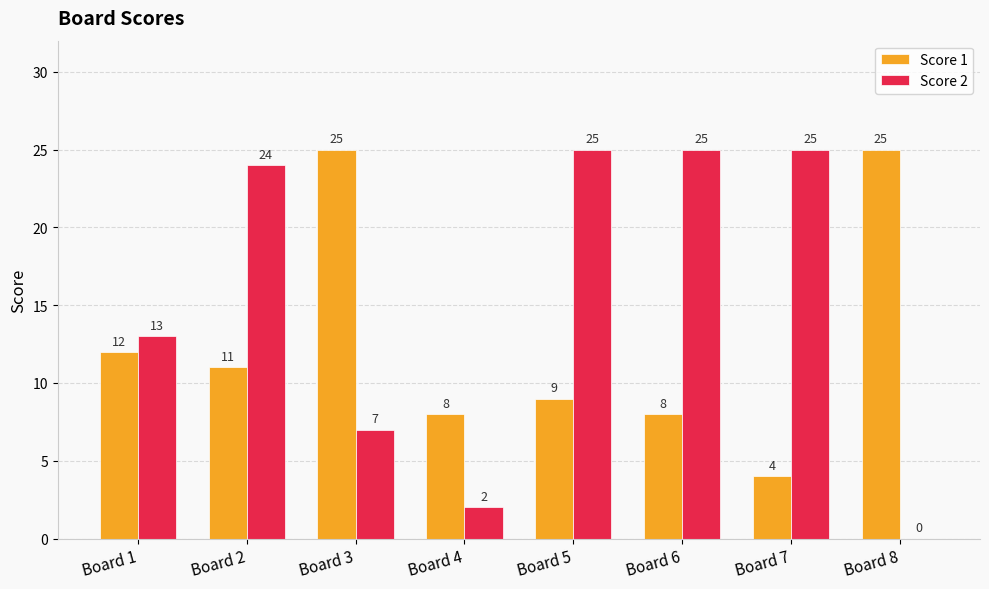

Between Board 1 and Board 6, which series saw the biggest shift?

Score 2